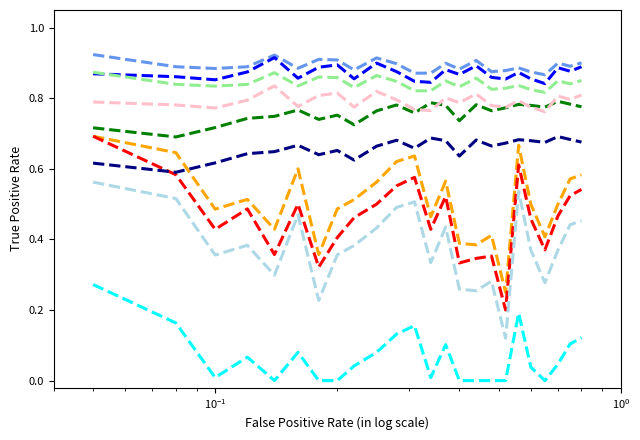

How many lines are shown in the chart?

10